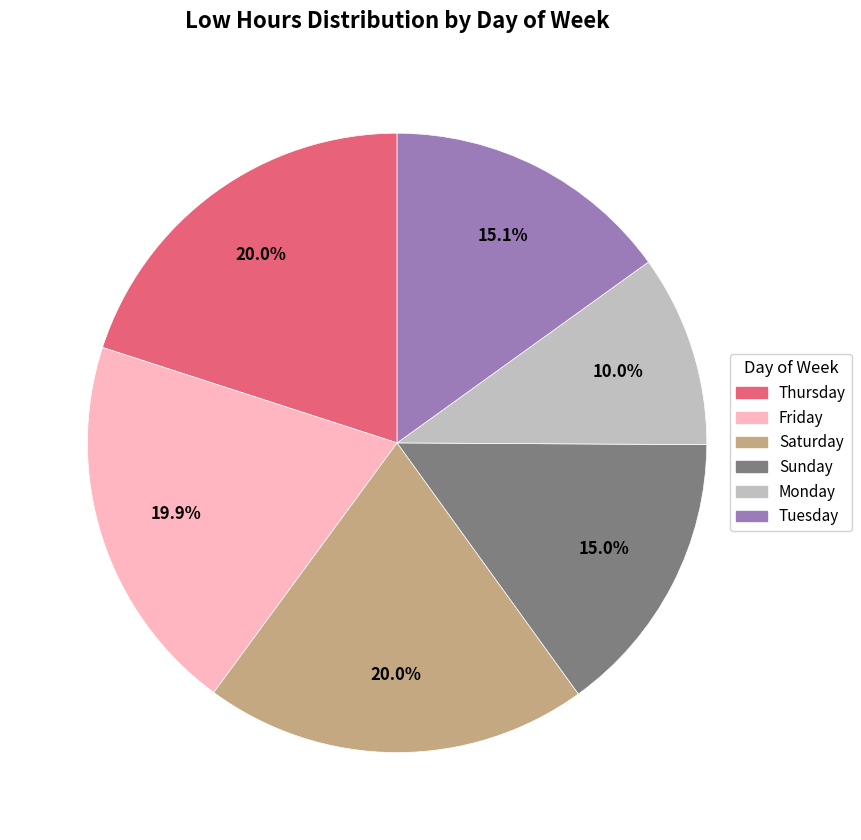

How many segments does this pie chart have?

6